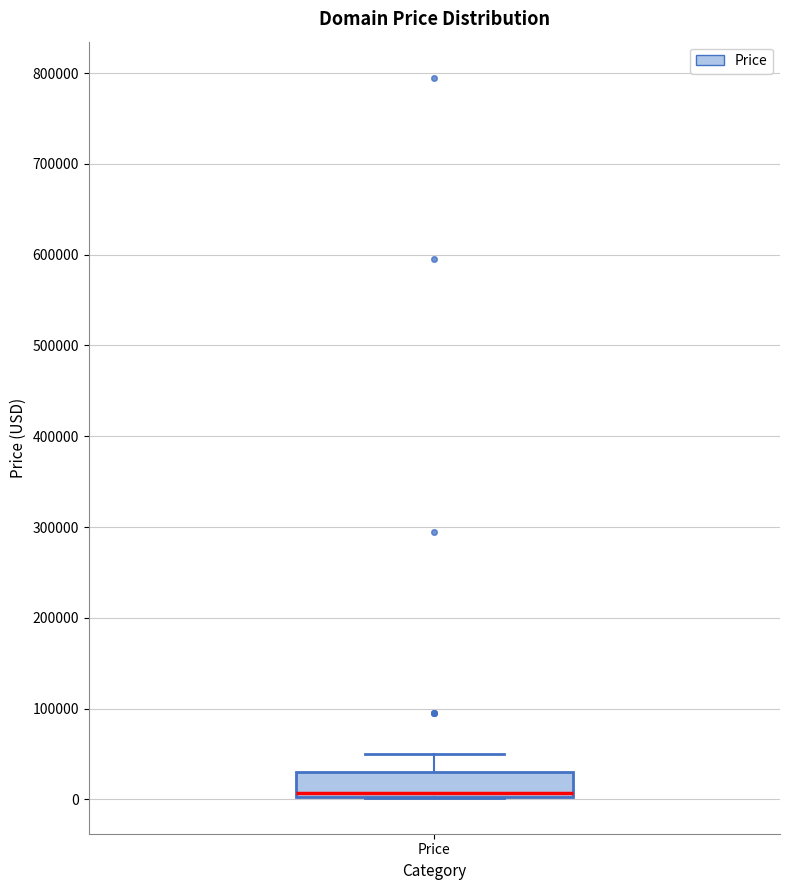

Read this box plot against the y-axis: the position of the median line, the range covered by the box, and the ends of both whiskers. The values are not printed on the chart, so give them approximately, as read against the axis.

median 10000, box 0 to 30000, whiskers 0 to 50000